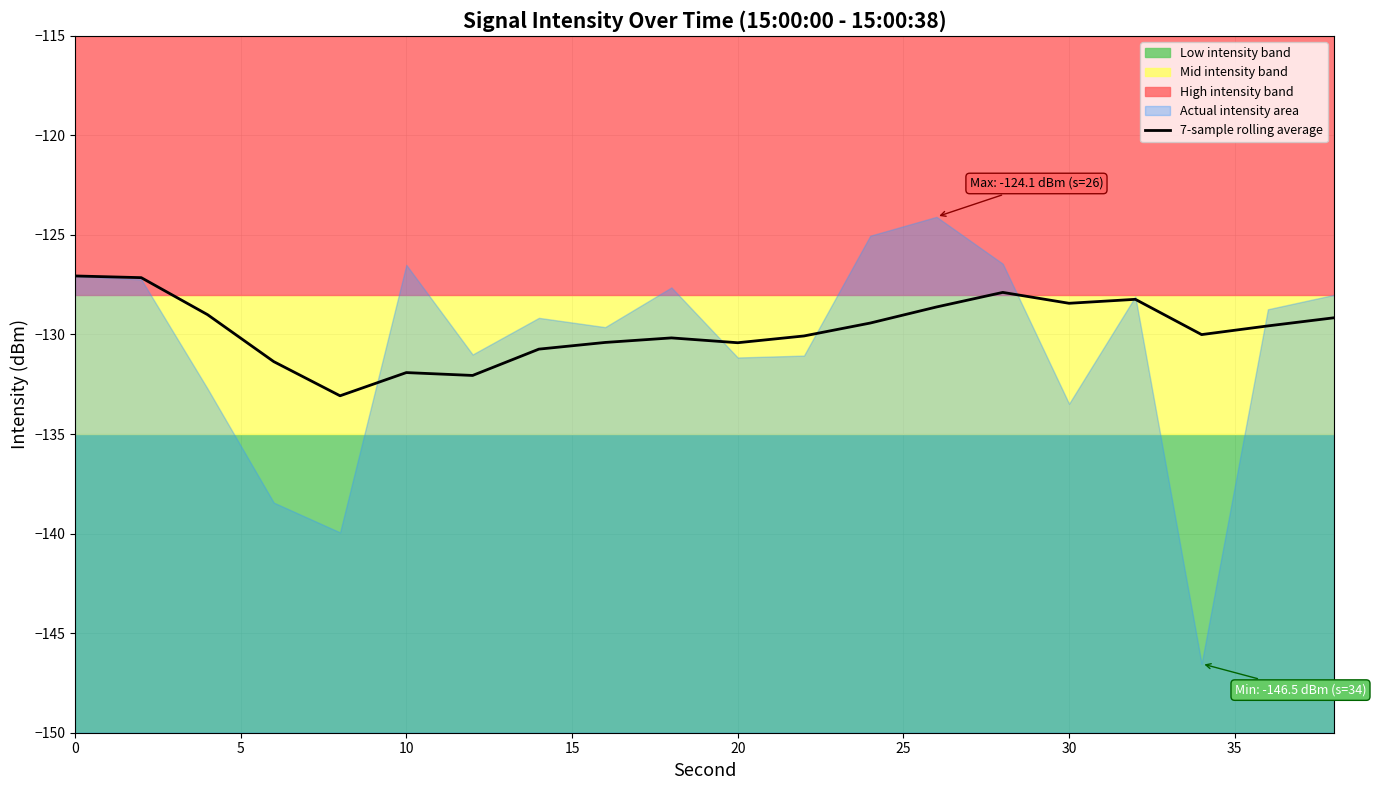

What is the maximum value for 7-sample rolling average?

-127.1